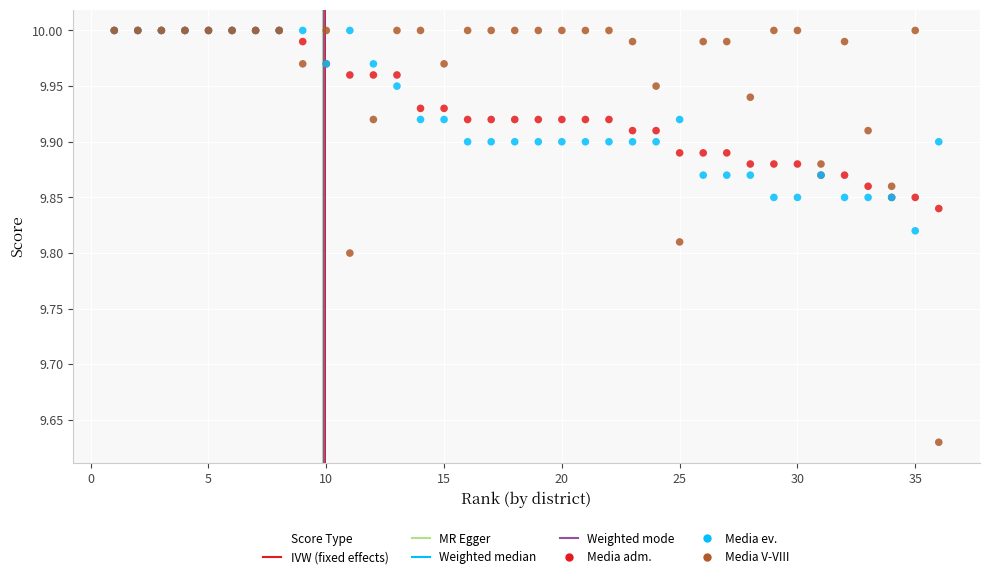

Which series contains the lowest Y value?

Media V-VIII